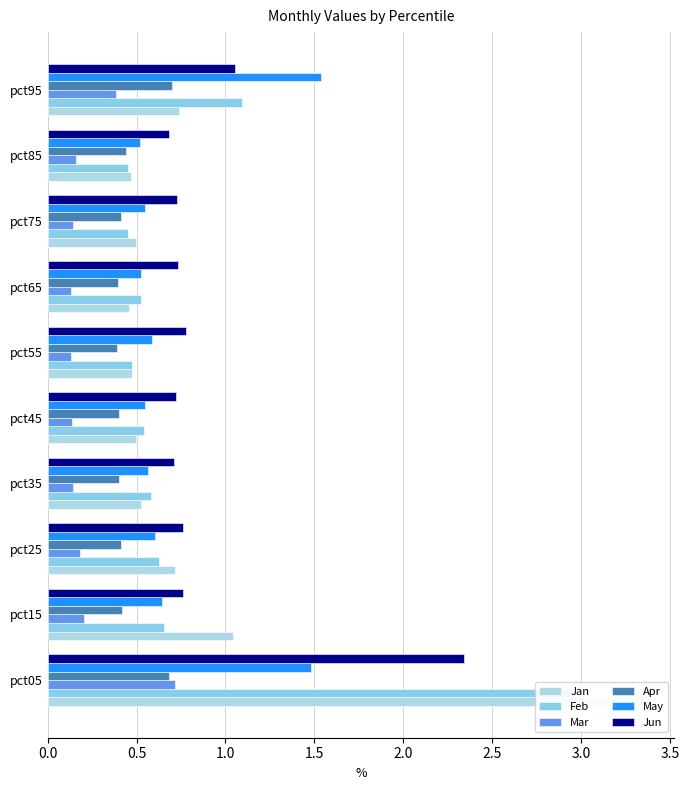

What is the difference between the maximum and minimum values in the Feb series?

2.5